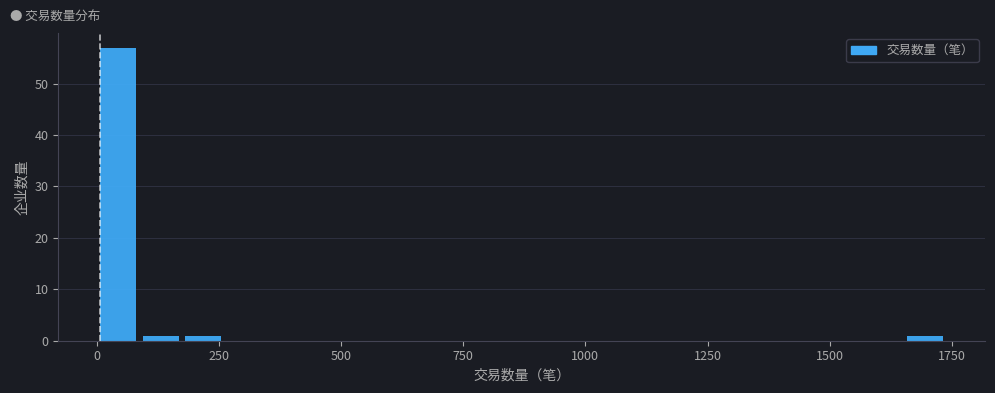

Around what value on the x-axis is the tallest bar? Give the approximate position of its centre, as read against the axis.

50